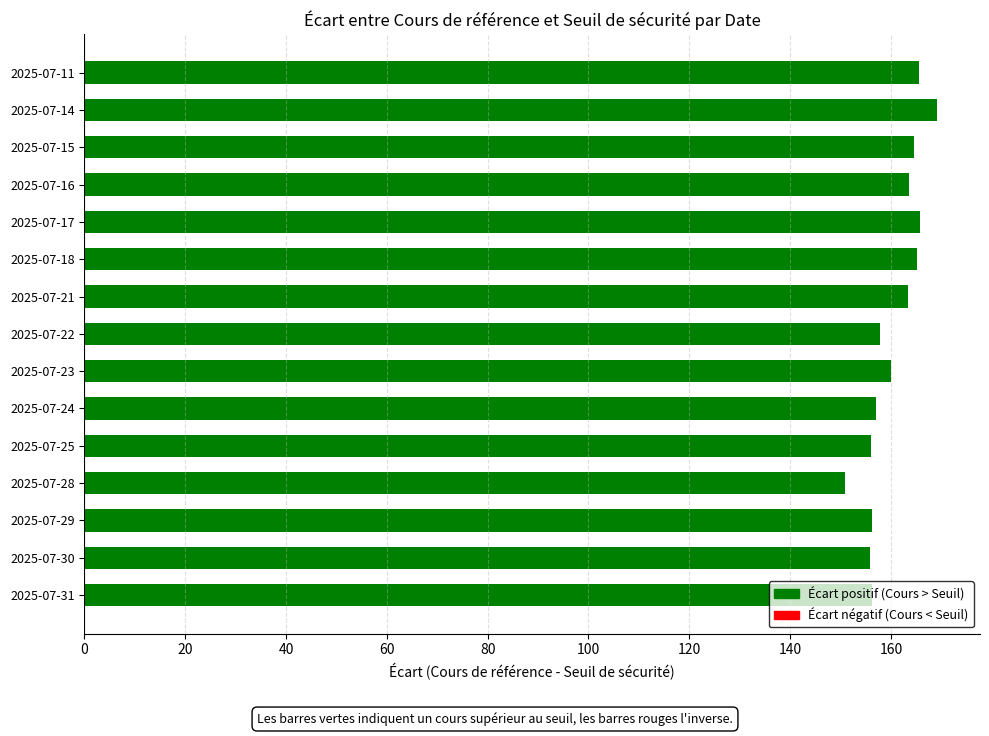

What is the average value?

160.5